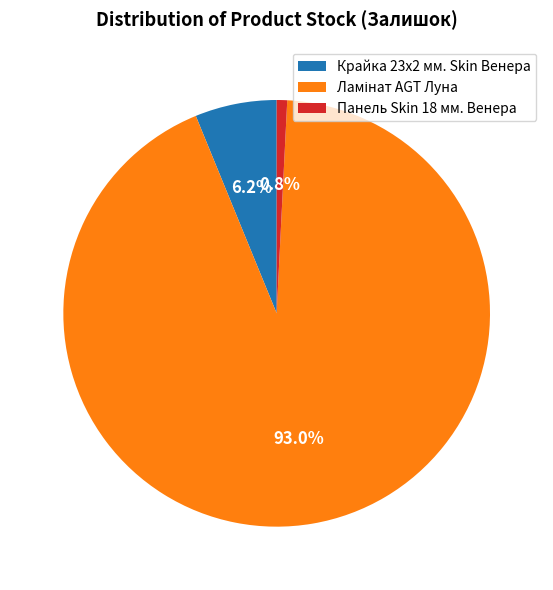

Which slice is the smallest?

Панель Skin 18 мм. Венера